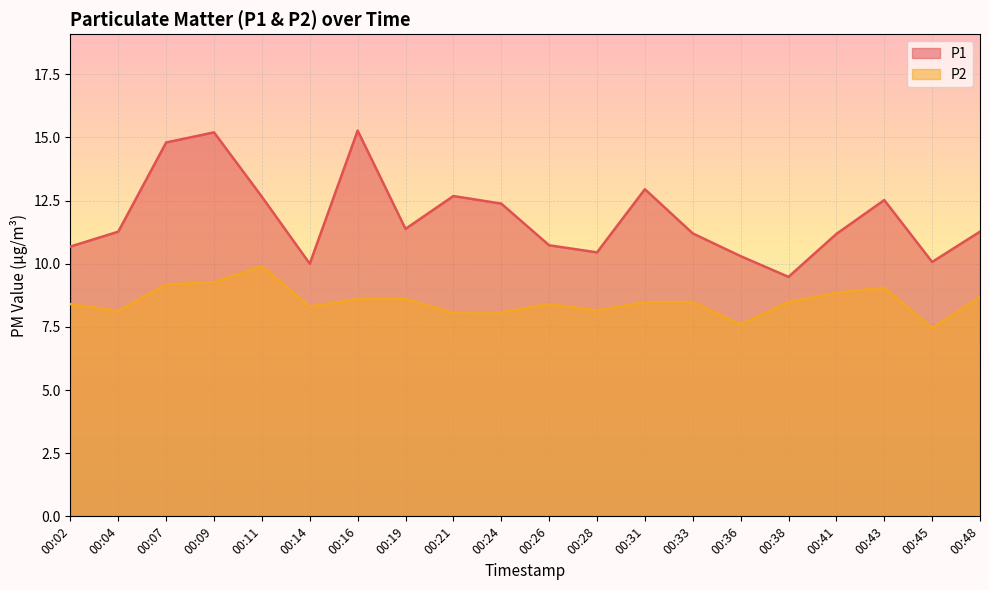

Does the chart display data point markers on the line(s)?

No